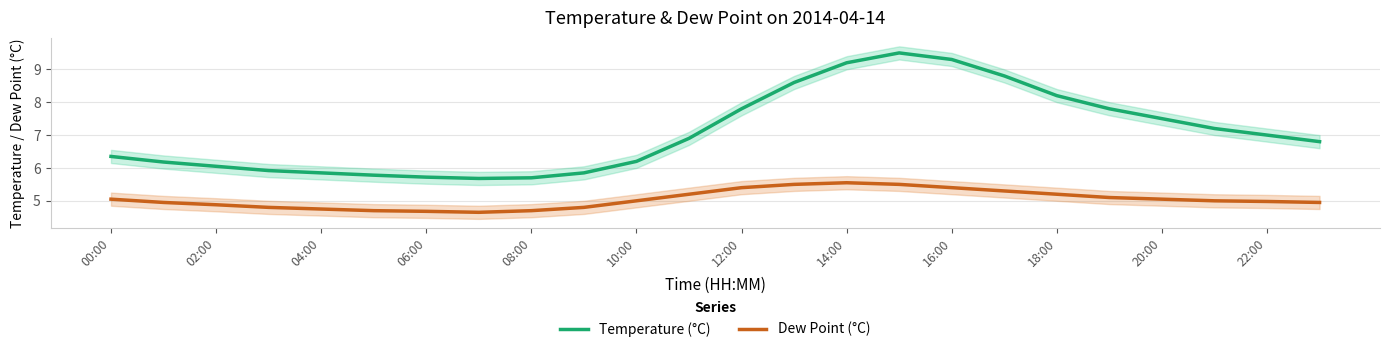

What is the highest value of the Temperature (°C) series?

9.5